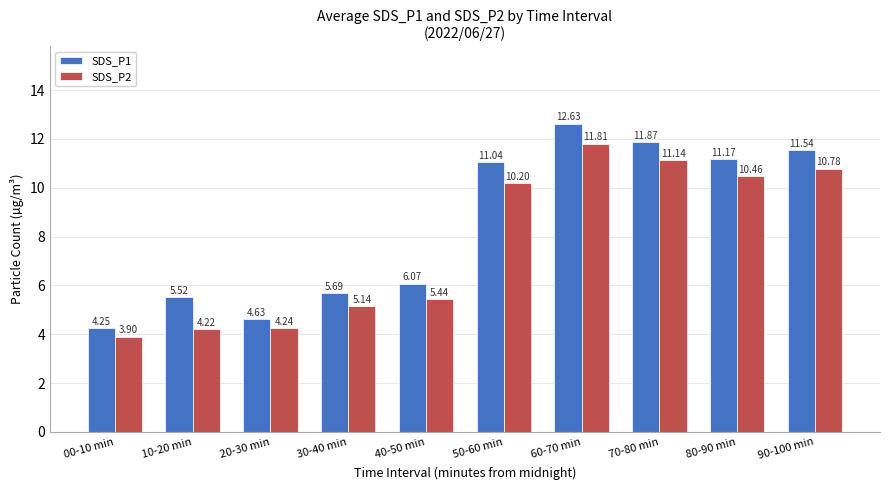

Which series has the largest total across all categories?

SDS_P1